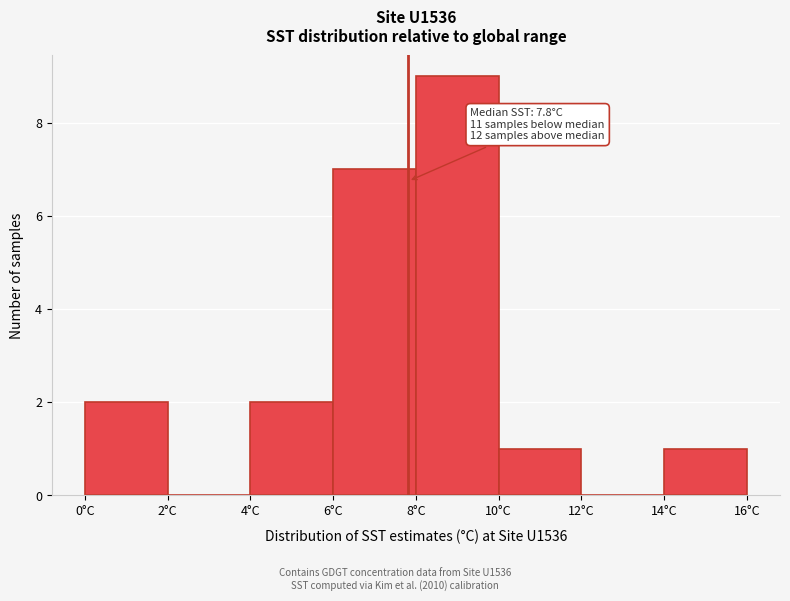

Over which range of the x-axis is the bar tallest?

8 to 10